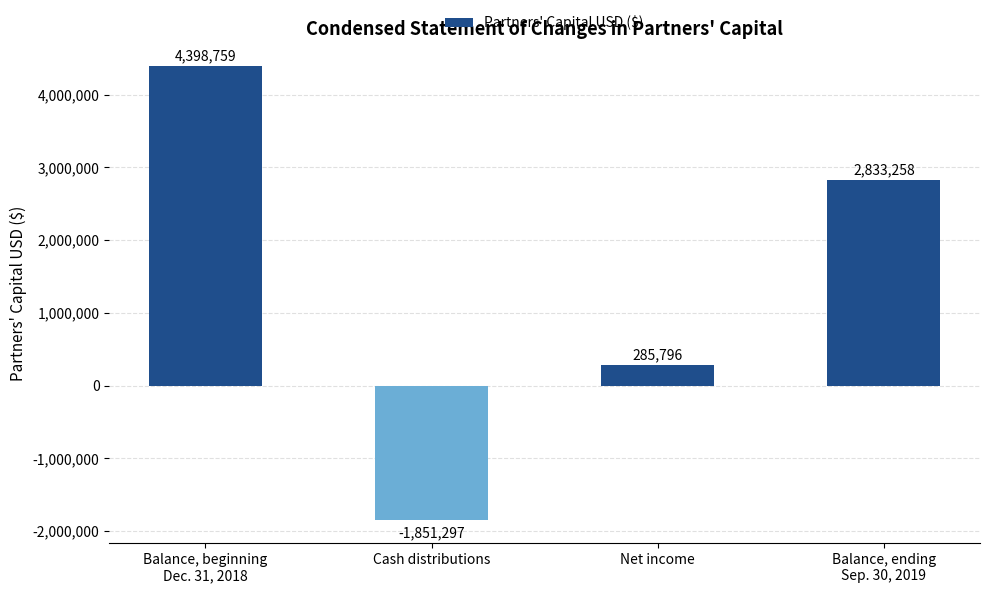

How many values are above zero?

3